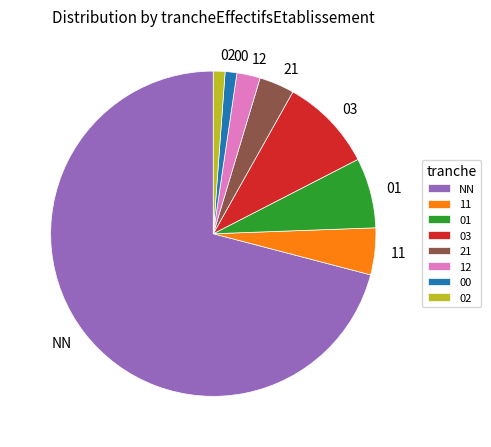

Approximately how many times larger is the value at 12 compared to 21?

0.7